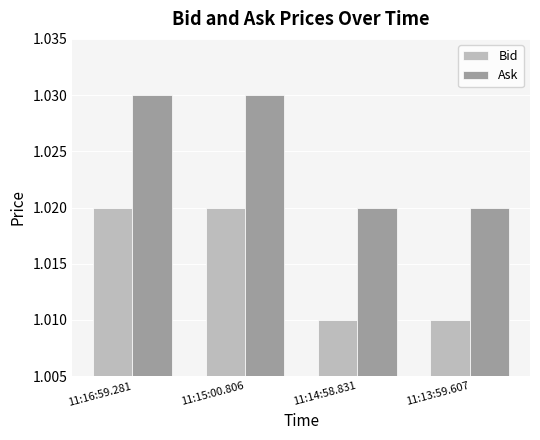

Rank the series at 11:15:00.806 from lowest to highest value.

Bid, Ask